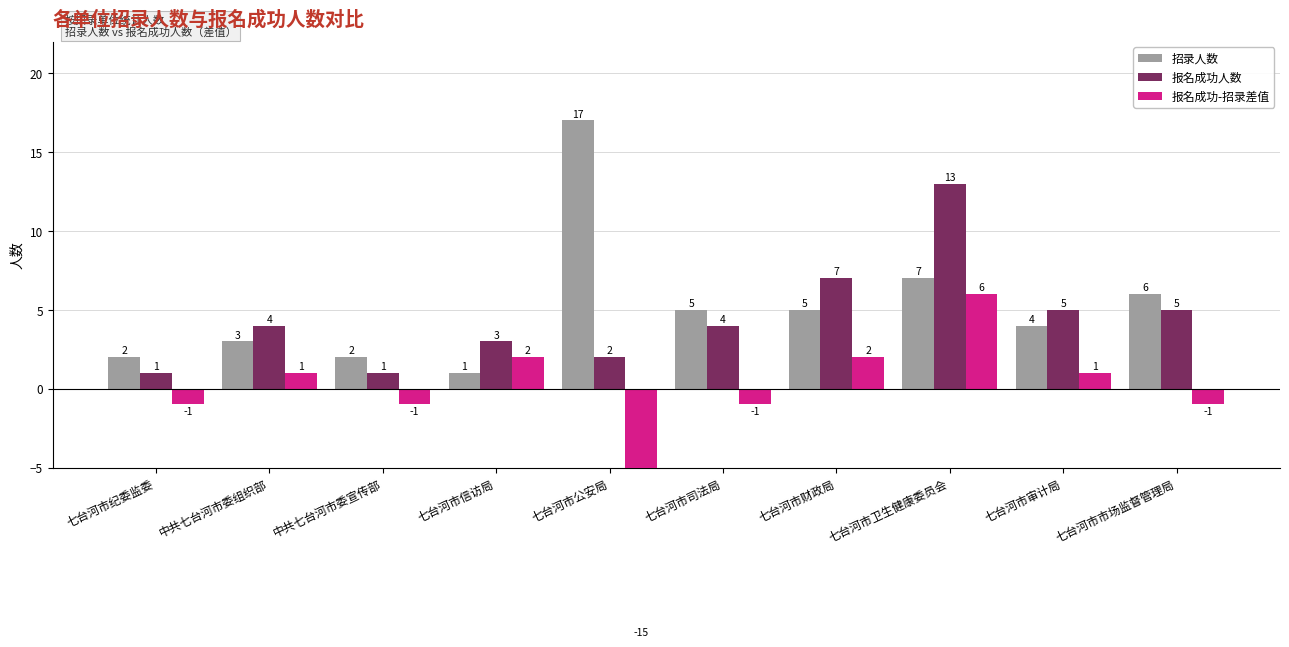

How many values in the 招录人数 series are below 5?

5